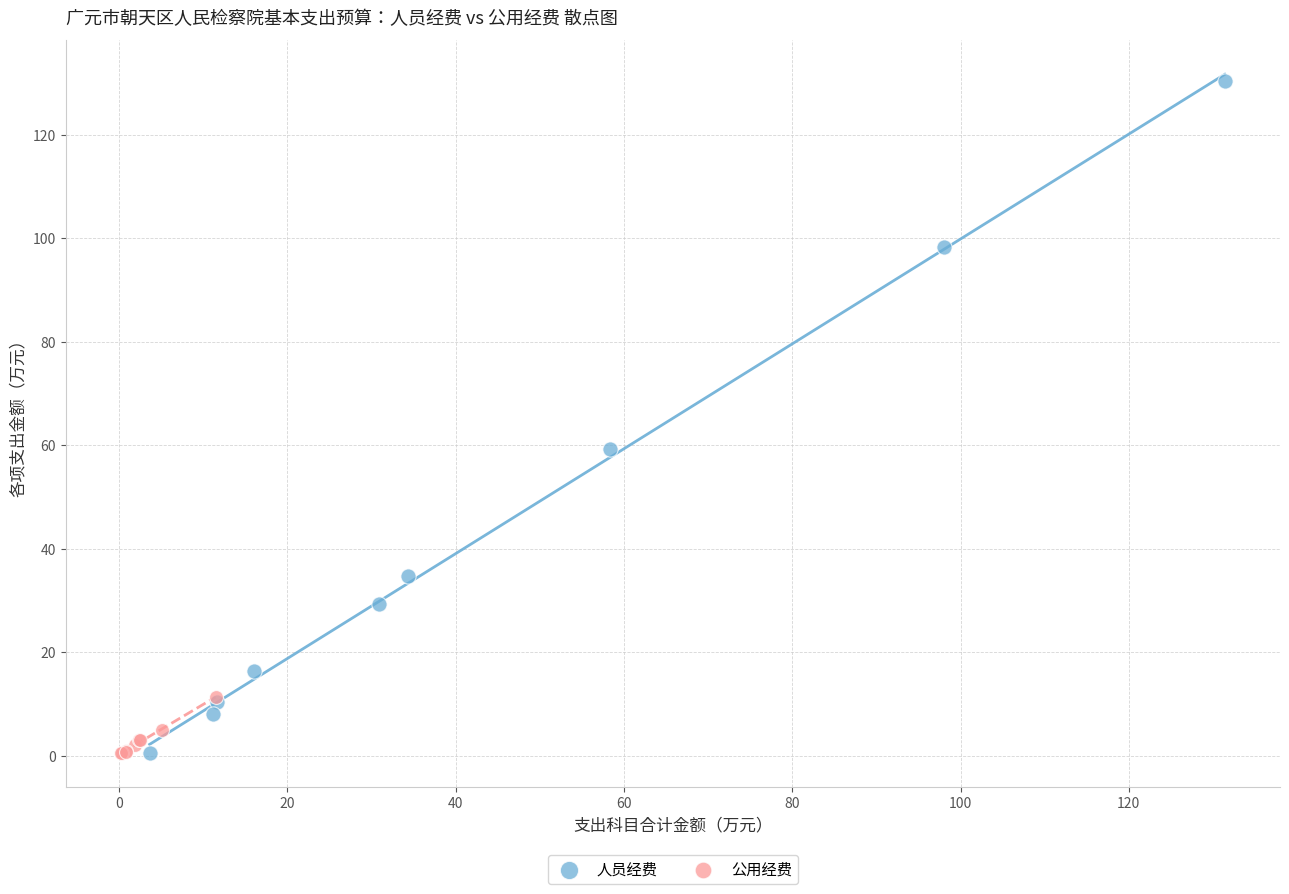

Which series has the widest spread of Y values?

人员经费